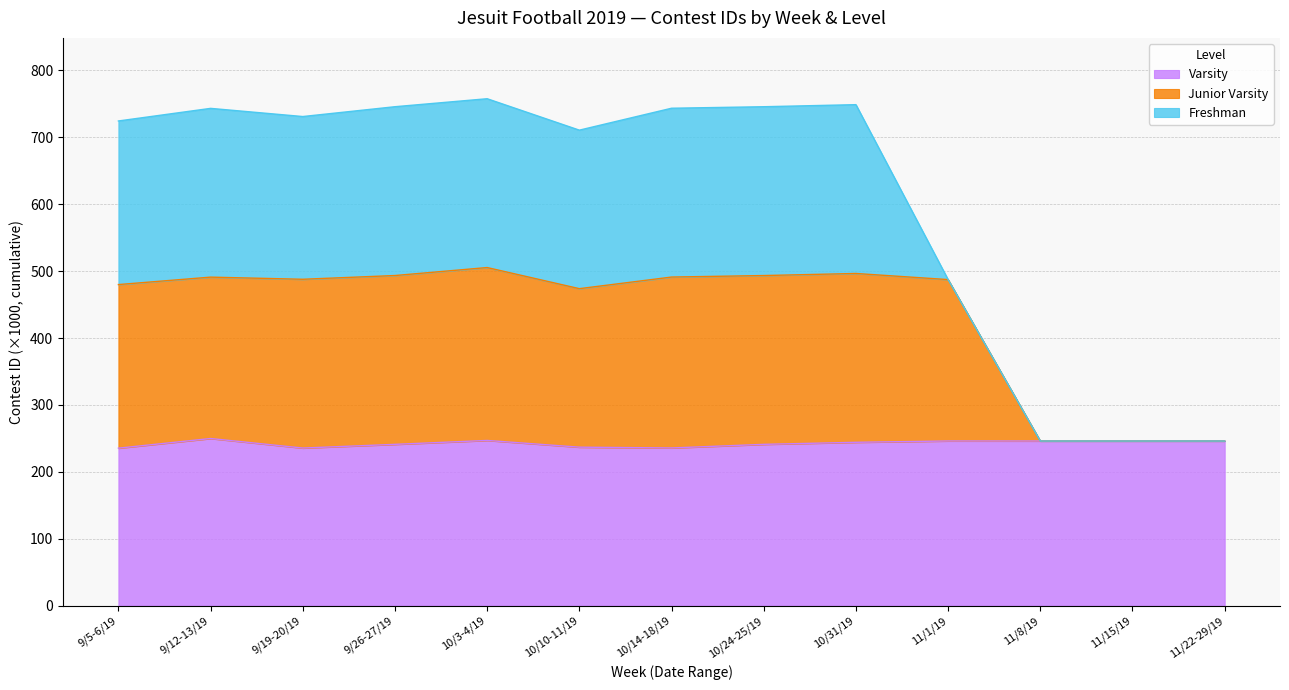

At which label is Junior Varsity closest to 375?

10/10-11/19